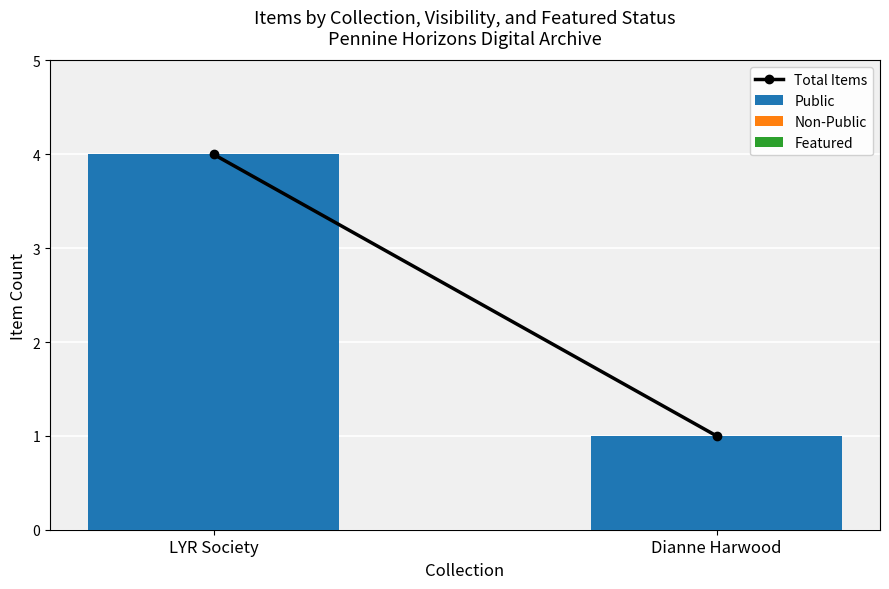

Between Dianne Harwood and LYR Society, which is larger?

LYR Society